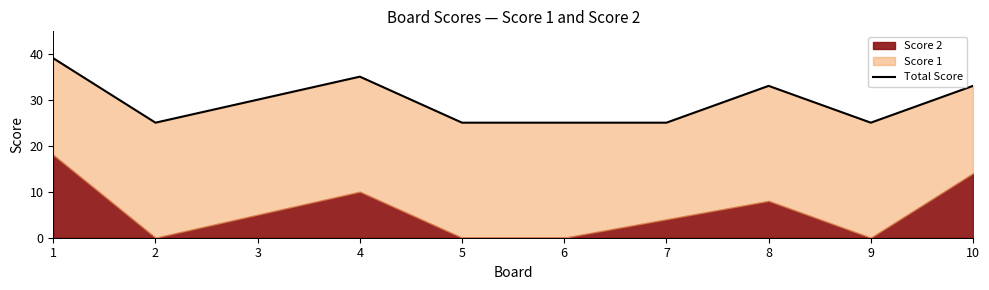

What is the value of the 1st point from the left?

39